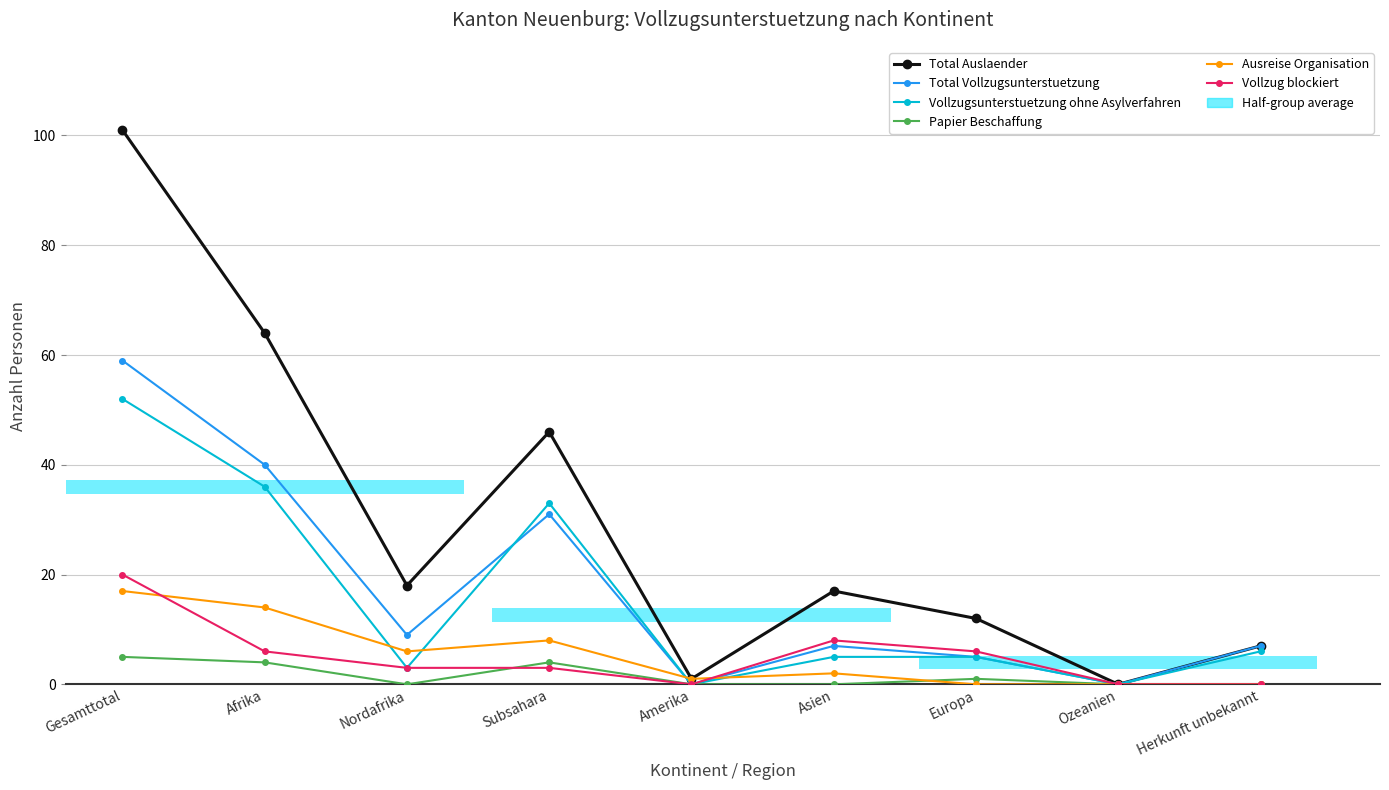

Is the value of Total Auslaender at Gesamttotal greater than the value of Vollzugsunterstuetzung ohne Asylverfahren at Ozeanien?

Yes